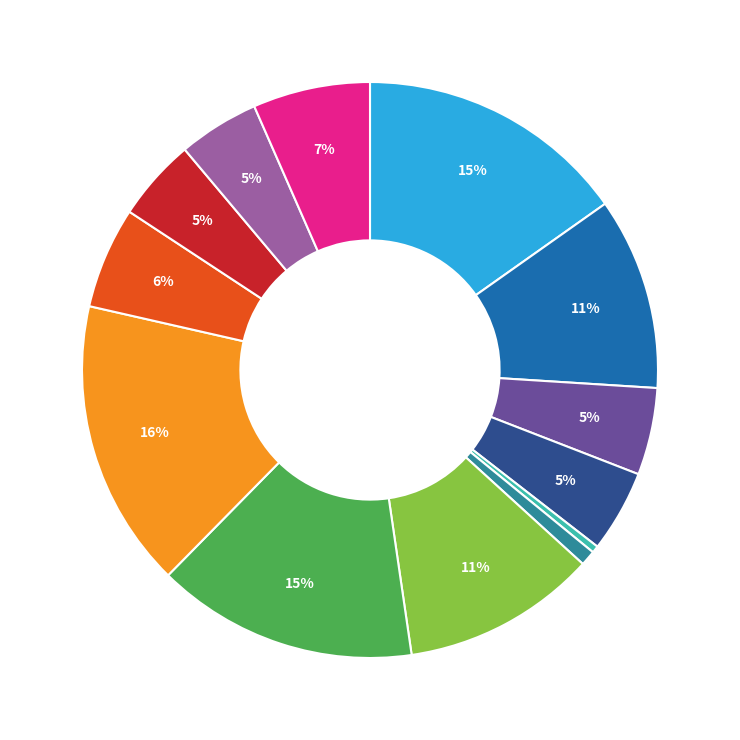

Is there any slice that represents more than half of the pie?

No